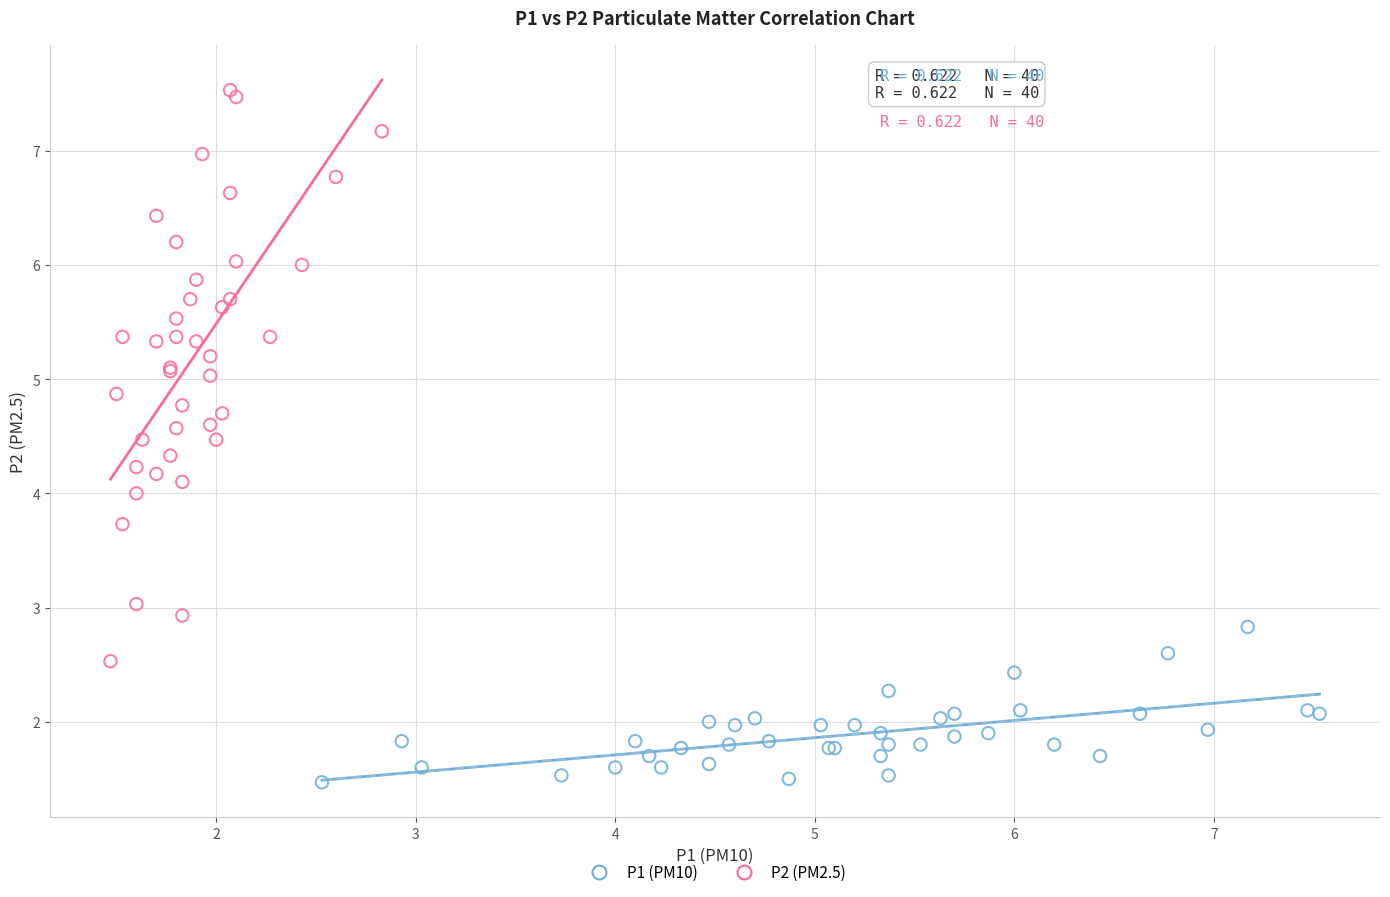

Which series contains the lowest Y value?

P1 (PM10)